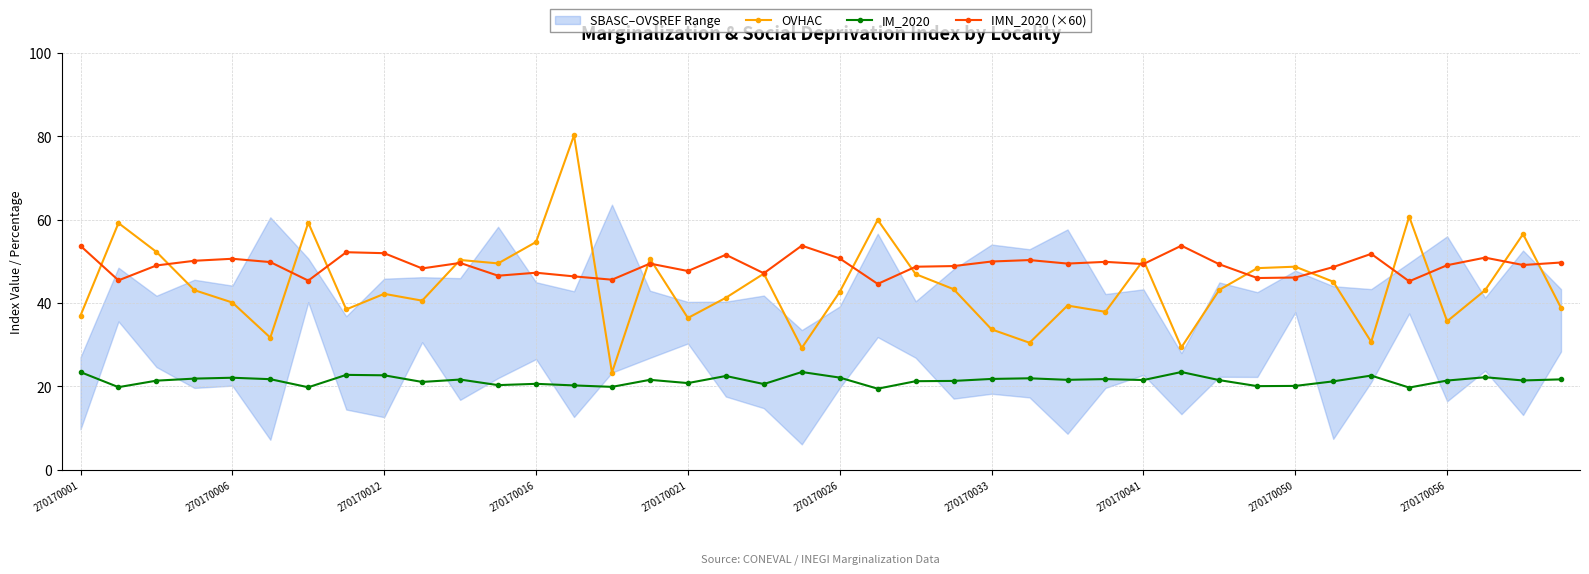

True or false: IM_2020 and IMN_2020 (×60) intersect in this chart.

False